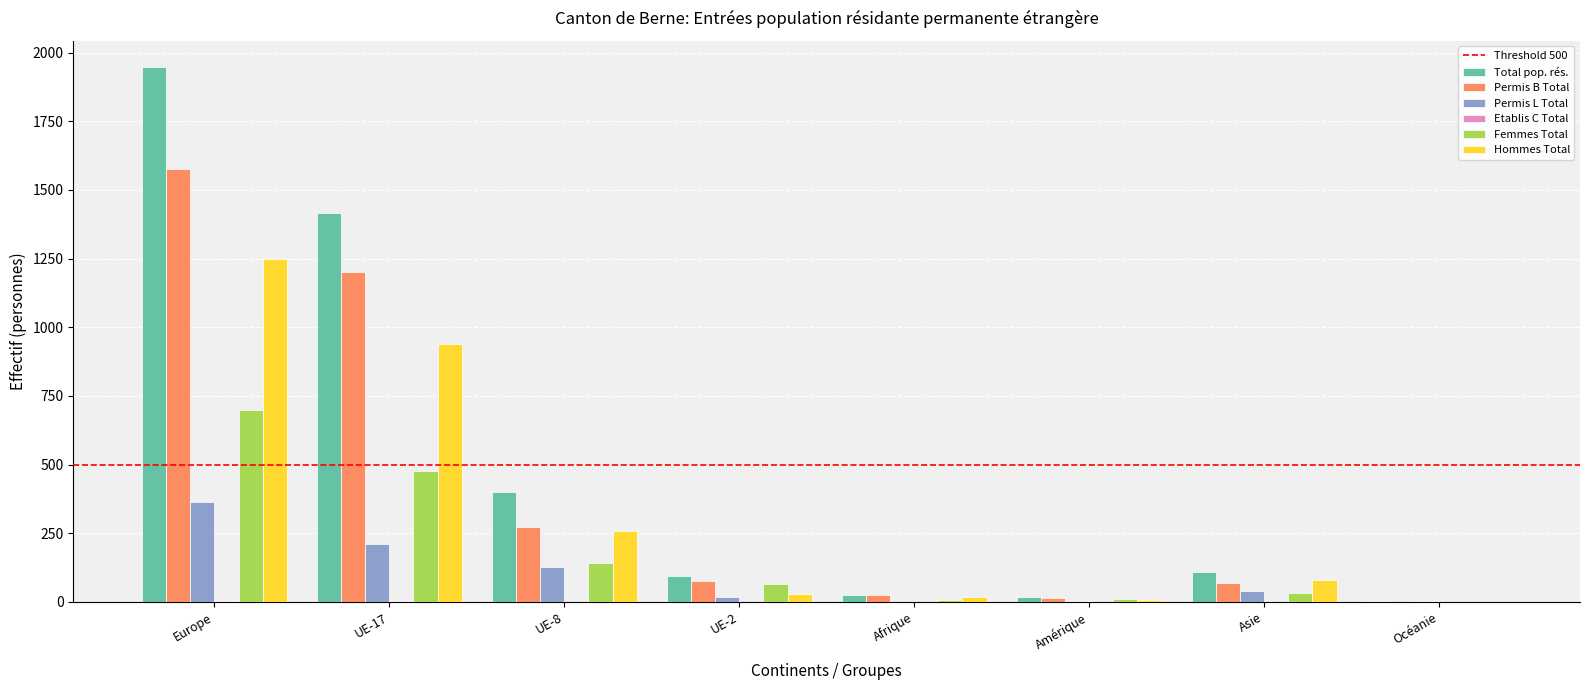

Which series changed the most between UE-17 and Afrique?

Total pop. rés.